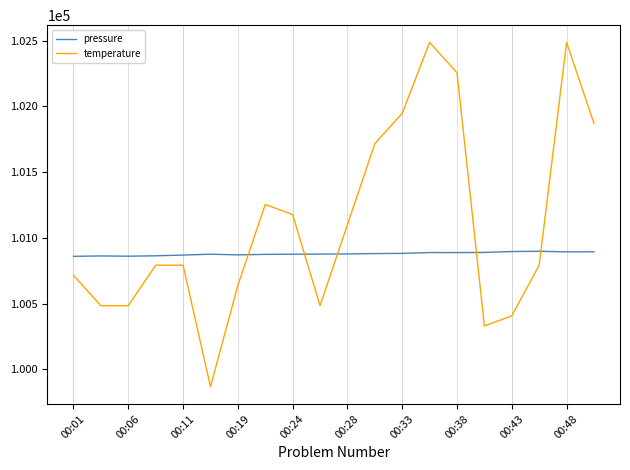

Rank the series by their average value, from highest to lowest.

temperature, pressure